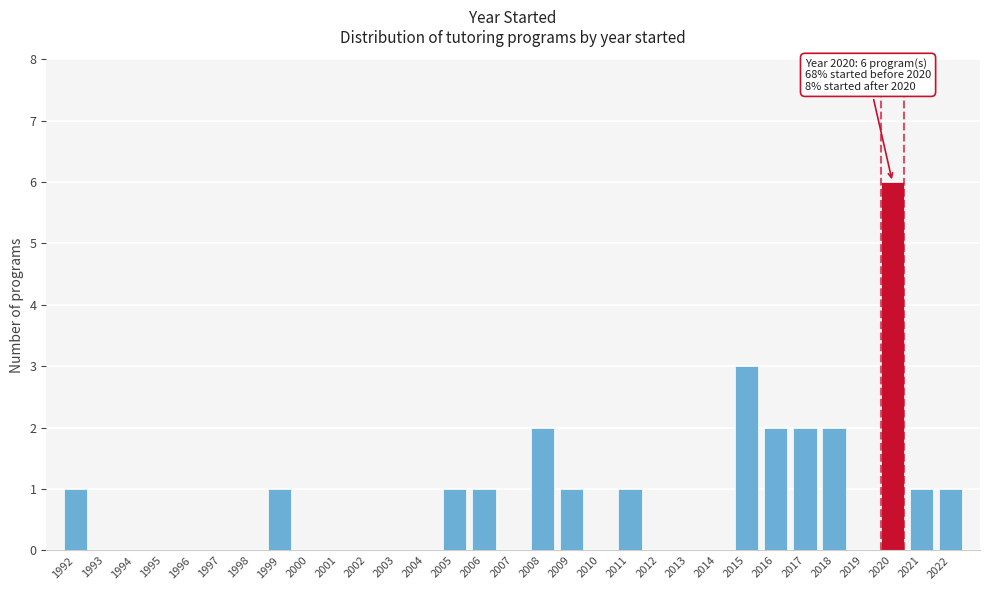

Which category has the highest value across all series?

2020